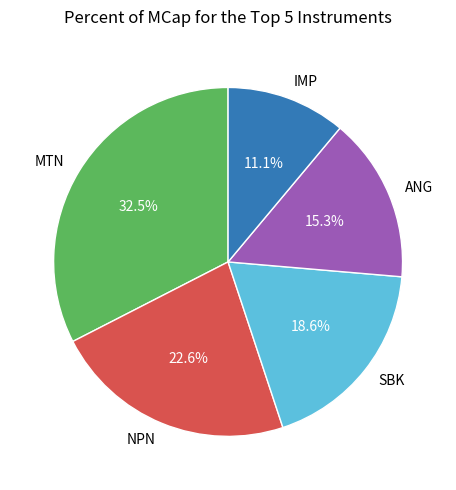

To the nearest percent, what is the combined percentage of MTN and ANG?

48%